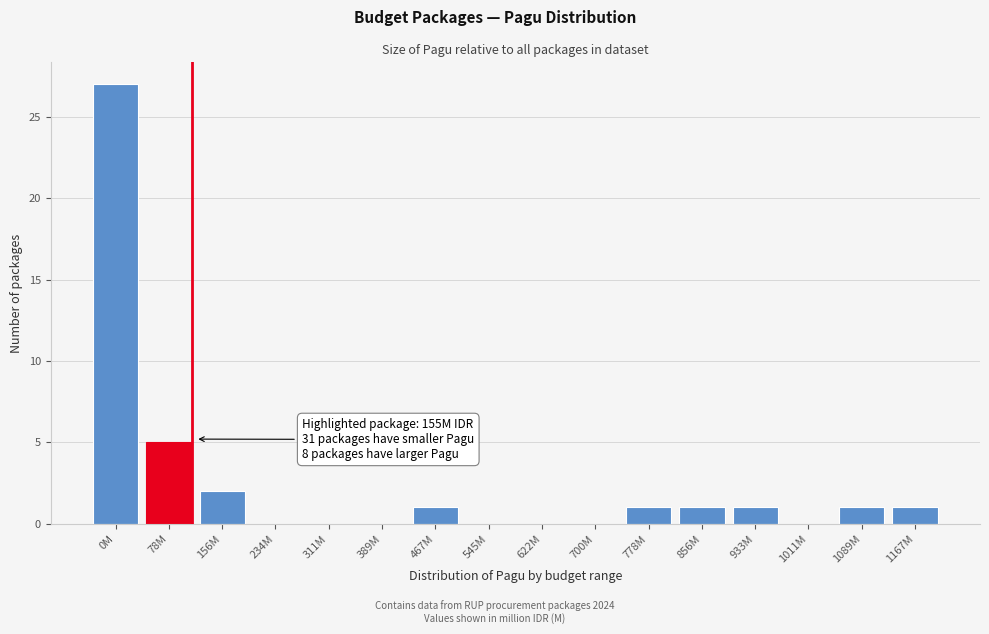

Reading left to right, what are all the values shown in this chart?

0M=27	78M=5	156M=2	234M=0	311M=0	389M=0	467M=1	545M=0	622M=0	700M=0	778M=1	856M=1	933M=1	1011M=0	1089M=1	1167M=1